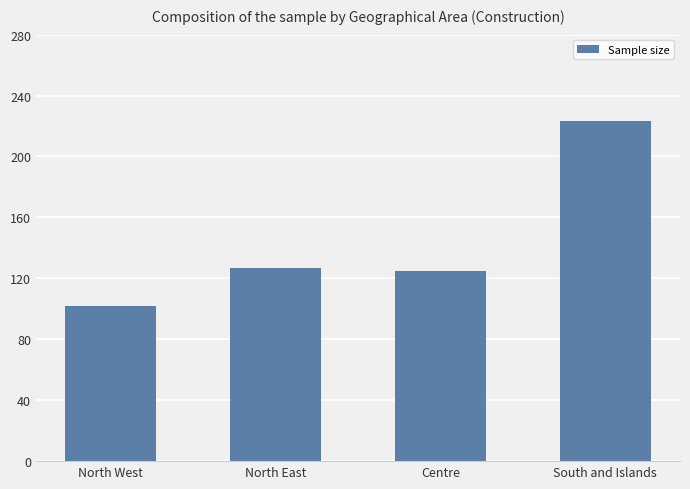

Reading left to right, transcribe all the data shown in this chart.

North West=102	North East=127	Centre=125	South and Islands=223